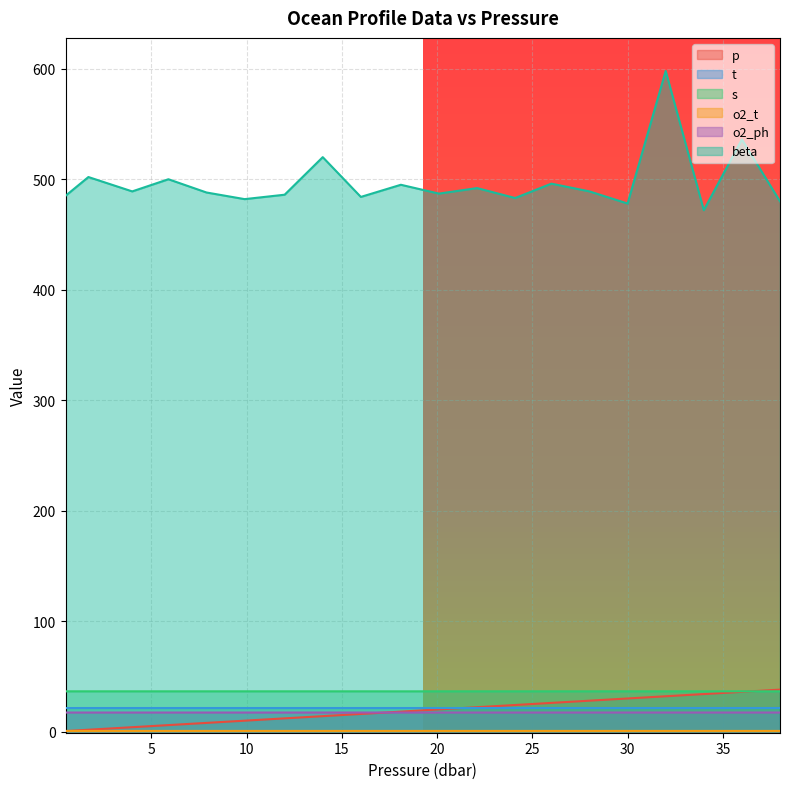

Which series has the largest total across all categories?

beta